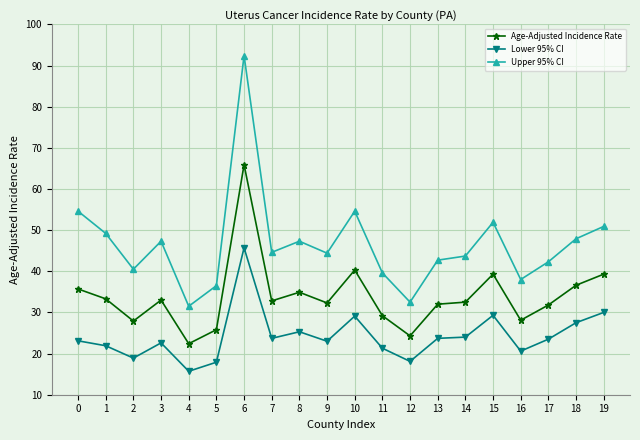

What is the spread (max minus min) of values at 0?

31.5